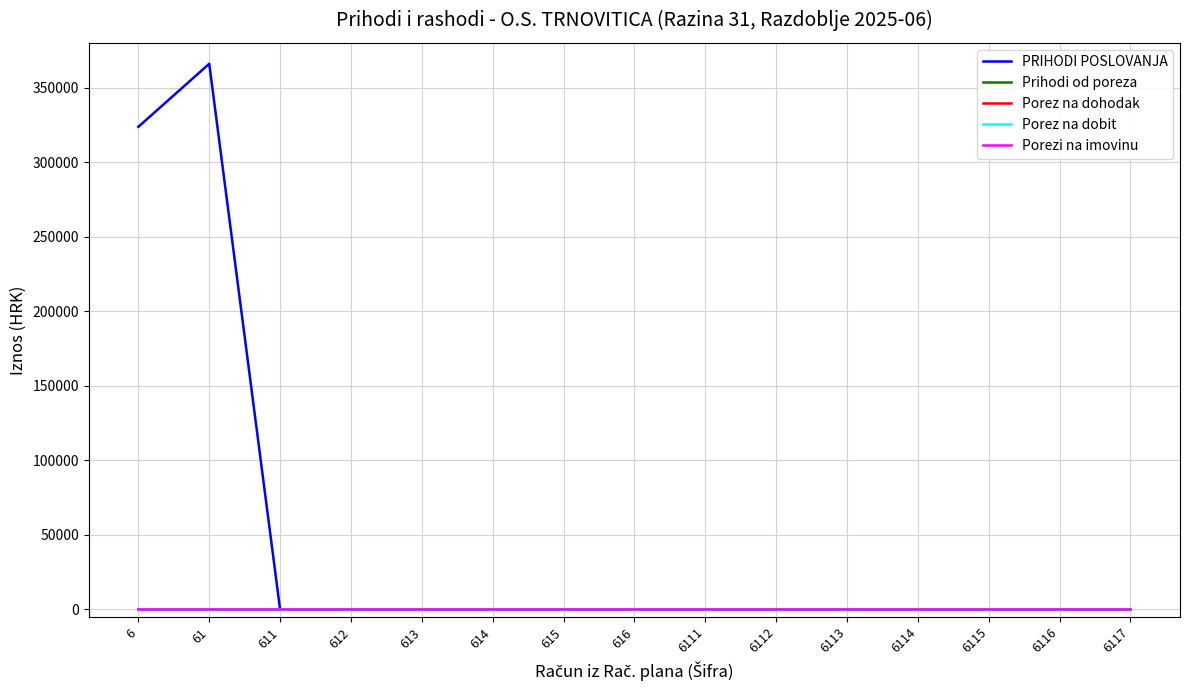

The value of Porez na dohodak at 6 is 0.0. True or false?

True